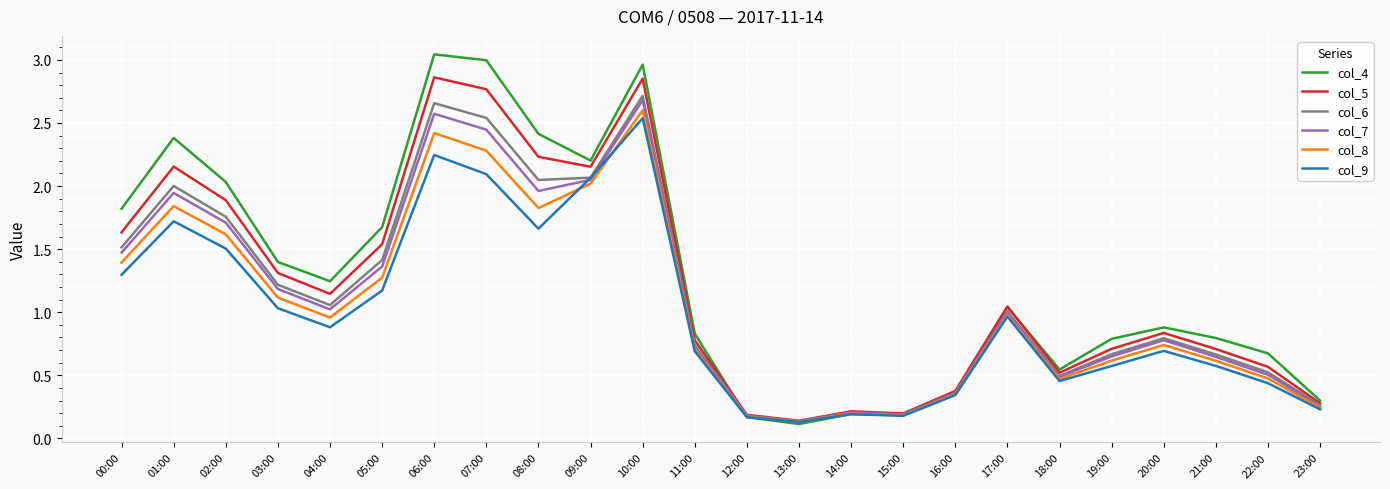

At which category does col_4 reach its first local valley?

04:00